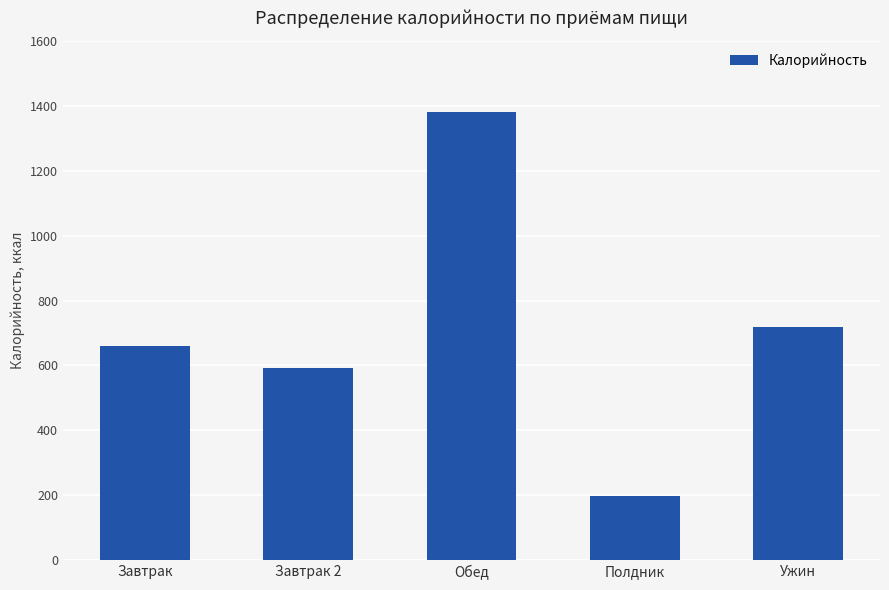

How many bars are there in total?

5